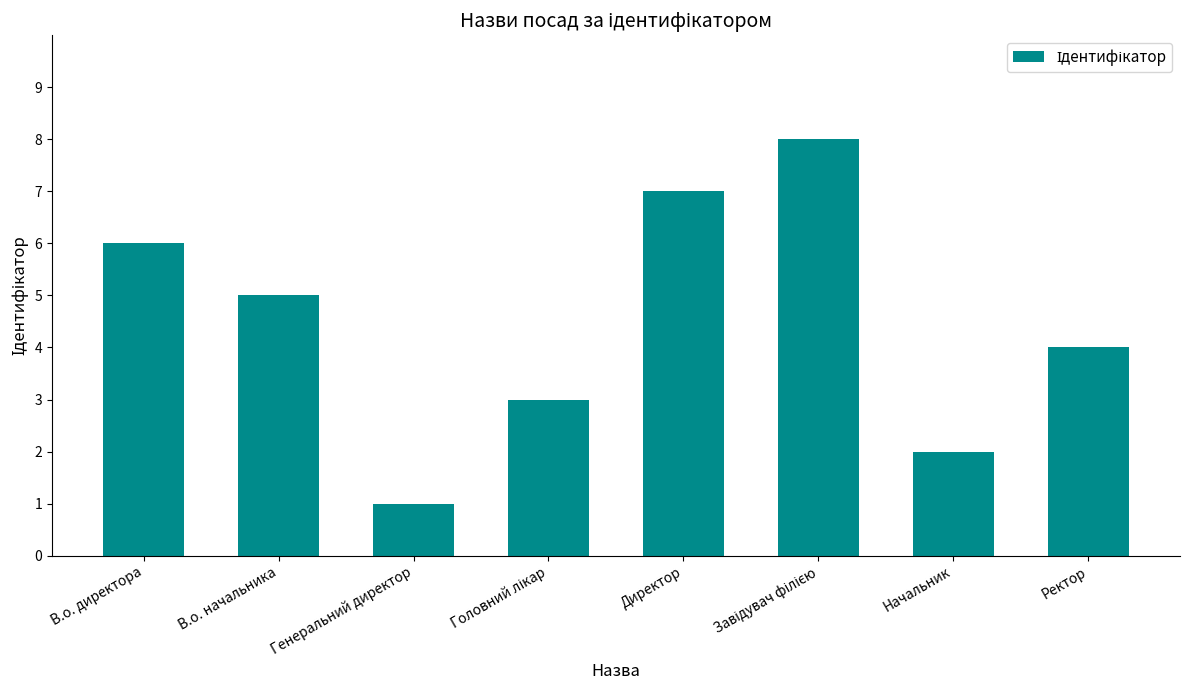

What is the label of the 2nd bar from the left?

В.о. начальника